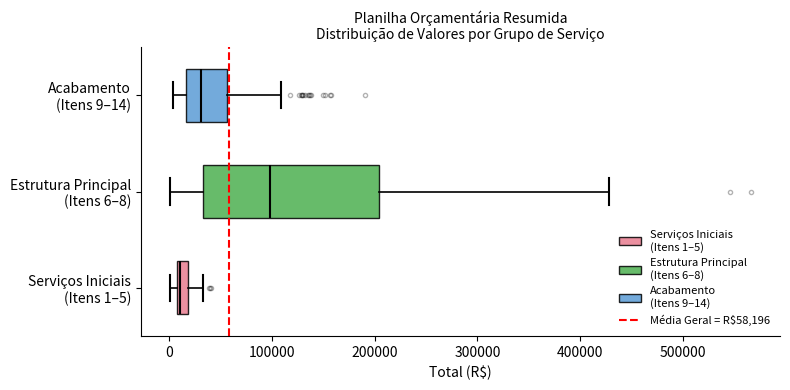

Which box's median line is the furthest to the left?

Serviços Iniciais (Itens 1–5)